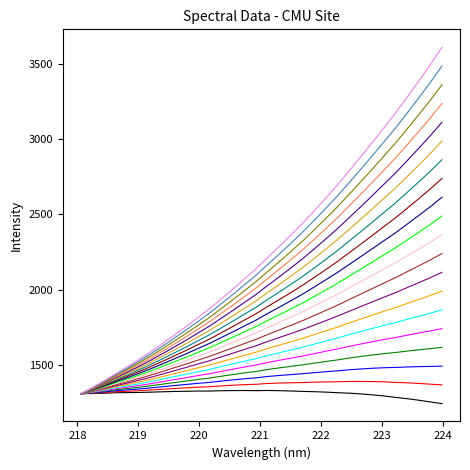

What is the maximum value shown in the chart?

3608.9